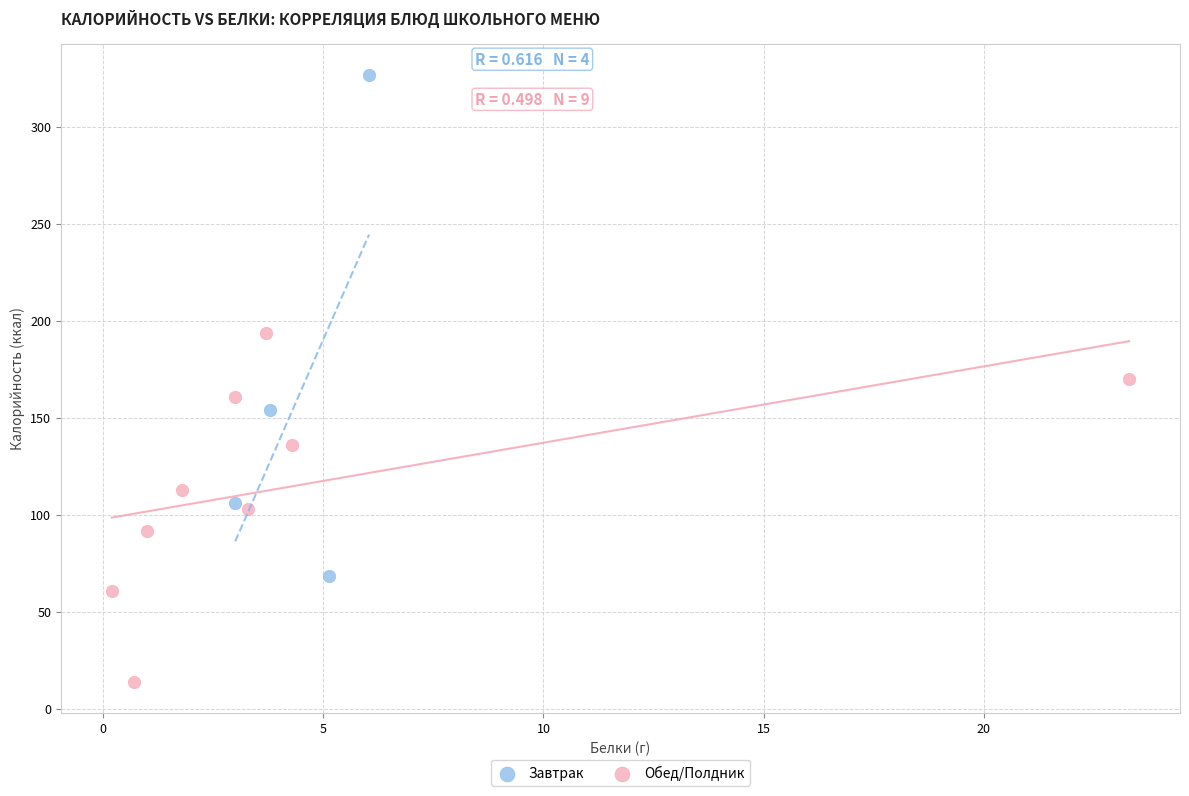

Which series contains the lowest Y value?

Обед/Полдник